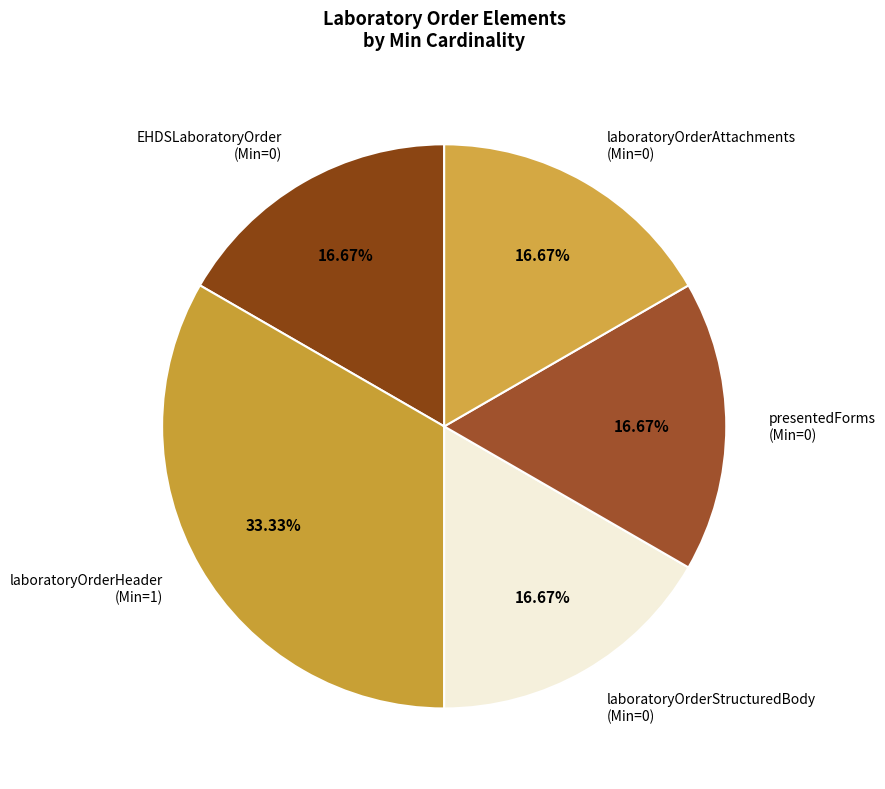

Count the number of slices in the pie.

5